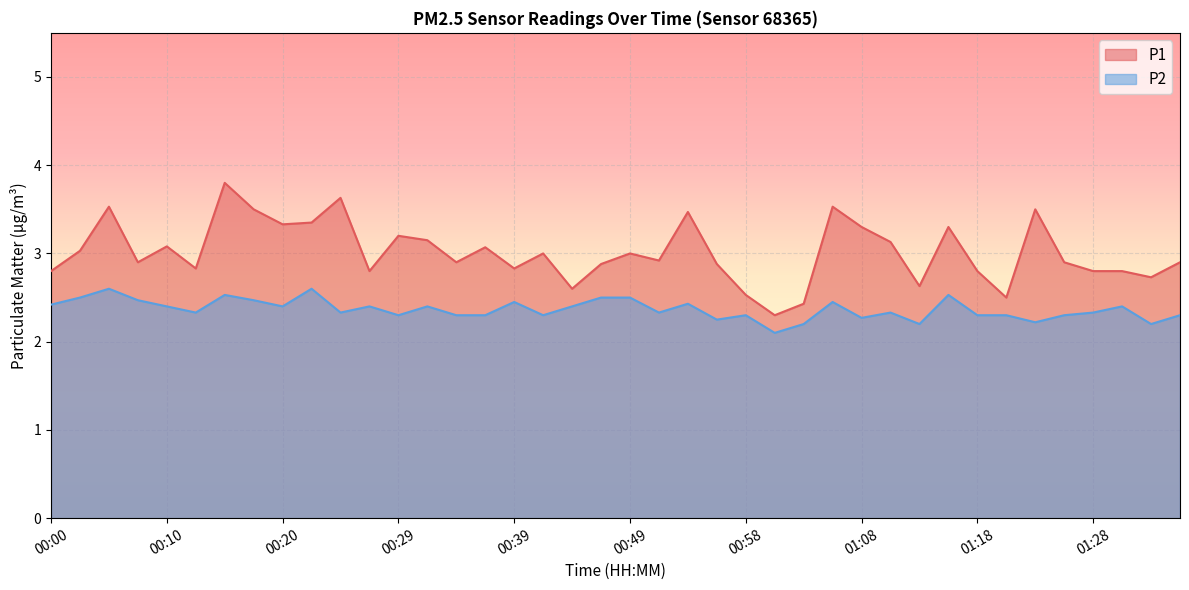

What is the value of the P1 point at the 22nd from the left?

2.9